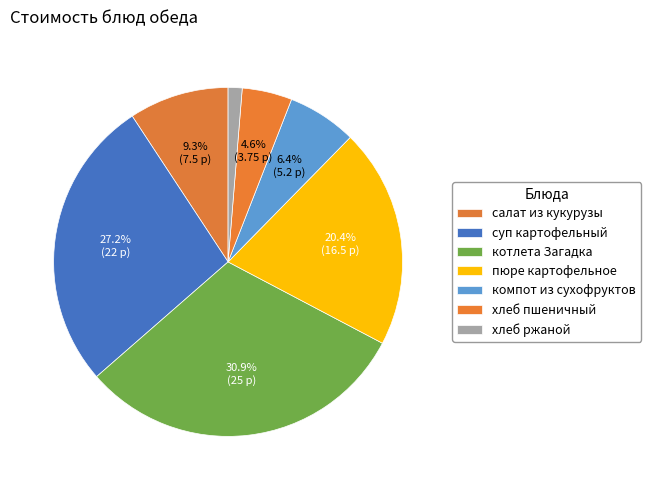

What percentage do пюре картофельное and котлета Загадка together represent?

51.2%